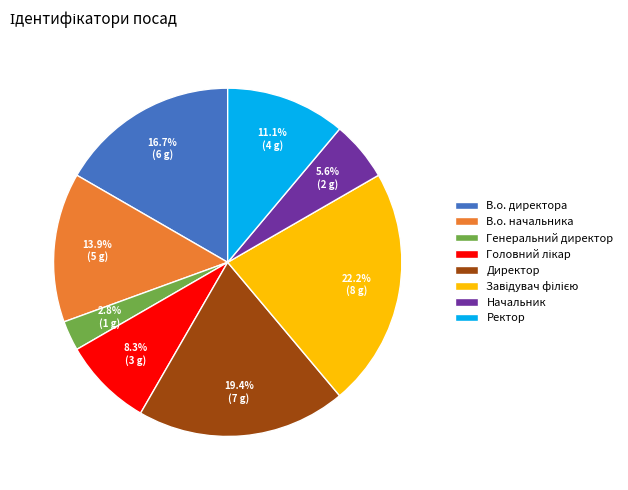

Between В.о. директора and Генеральний директор, which is larger?

В.о. директора